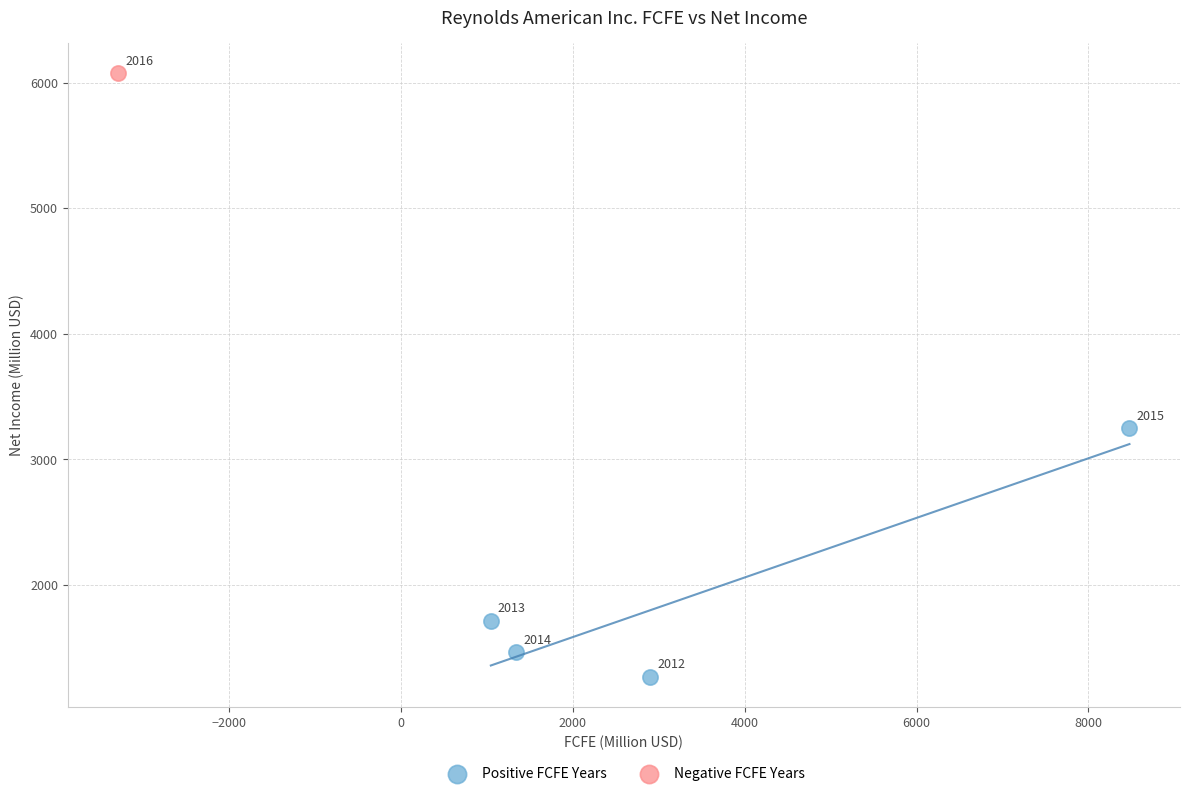

What are all the series names shown in the legend?

Positive FCFE Years, Negative FCFE Years